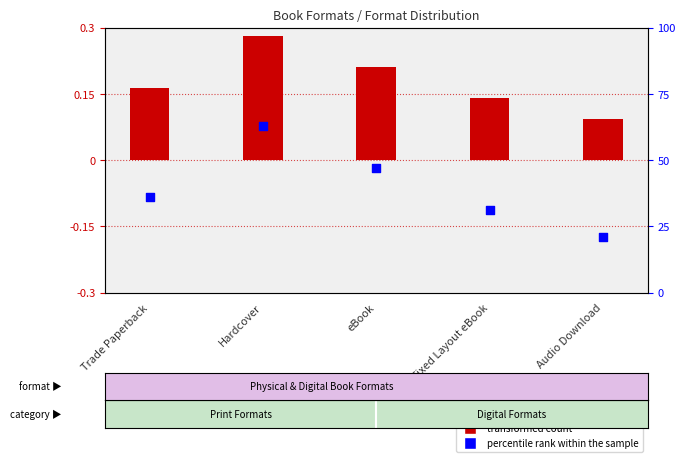

Is the value of percentile rank within the sample at Hardcover greater than the value of transformed count at Trade Paperback?

No